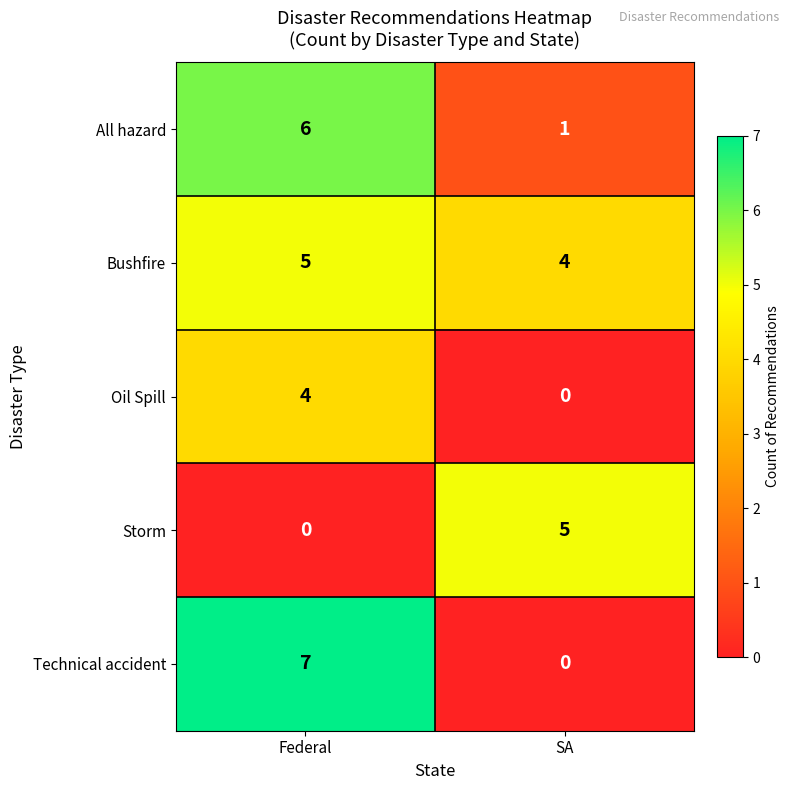

Is it true that All hazard equals 9 at Federal?

False